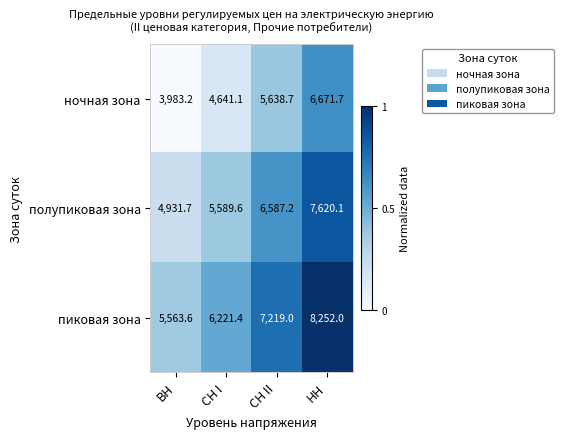

What is the difference between the highest and lowest values at НН?

1580.3